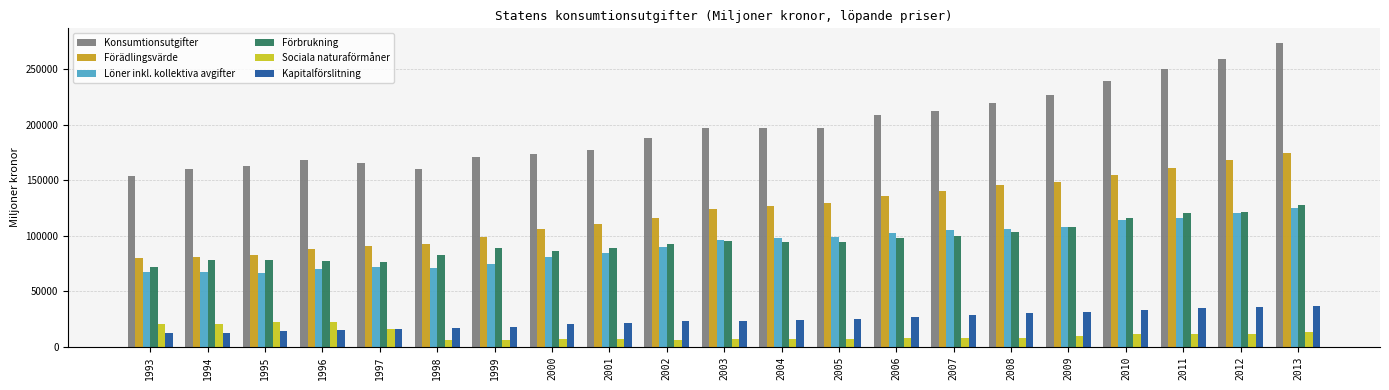

At how many categories does at least one series exceed 61903?

21